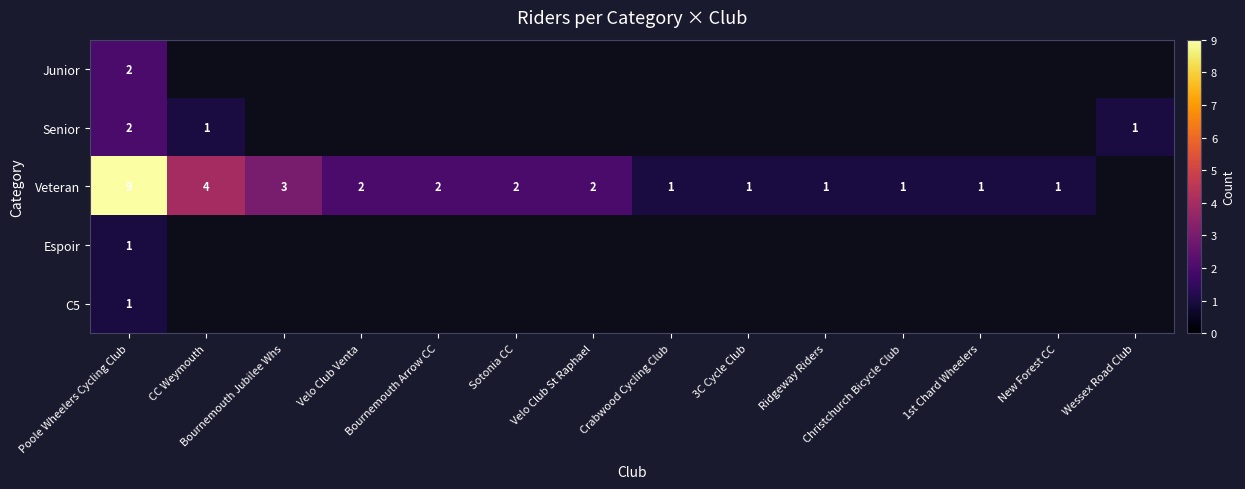

Is it true that C5 equals 1 at Poole Wheelers Cycling Club?

True